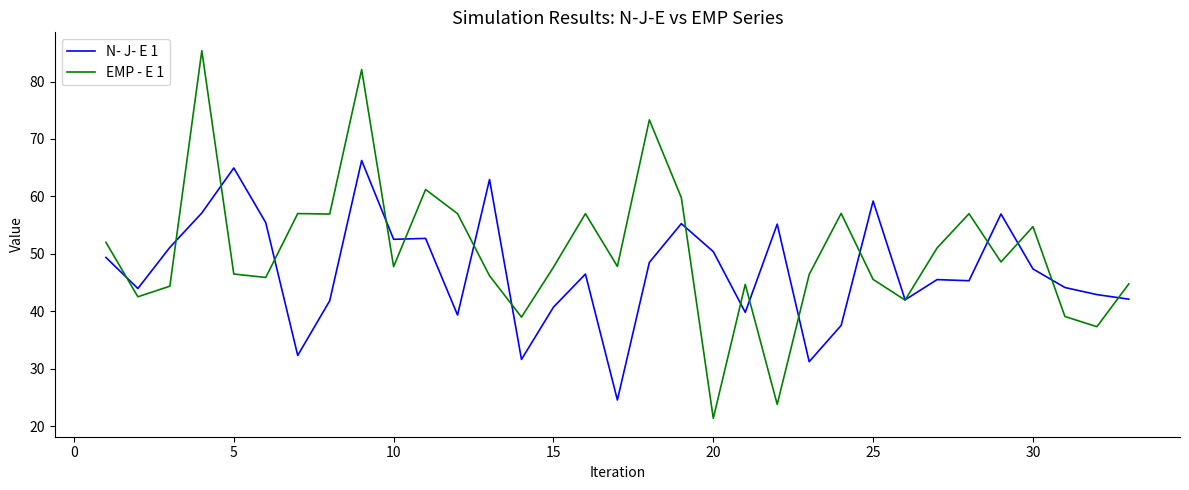

What is the average value of the N- J- E 1 series?

47.2